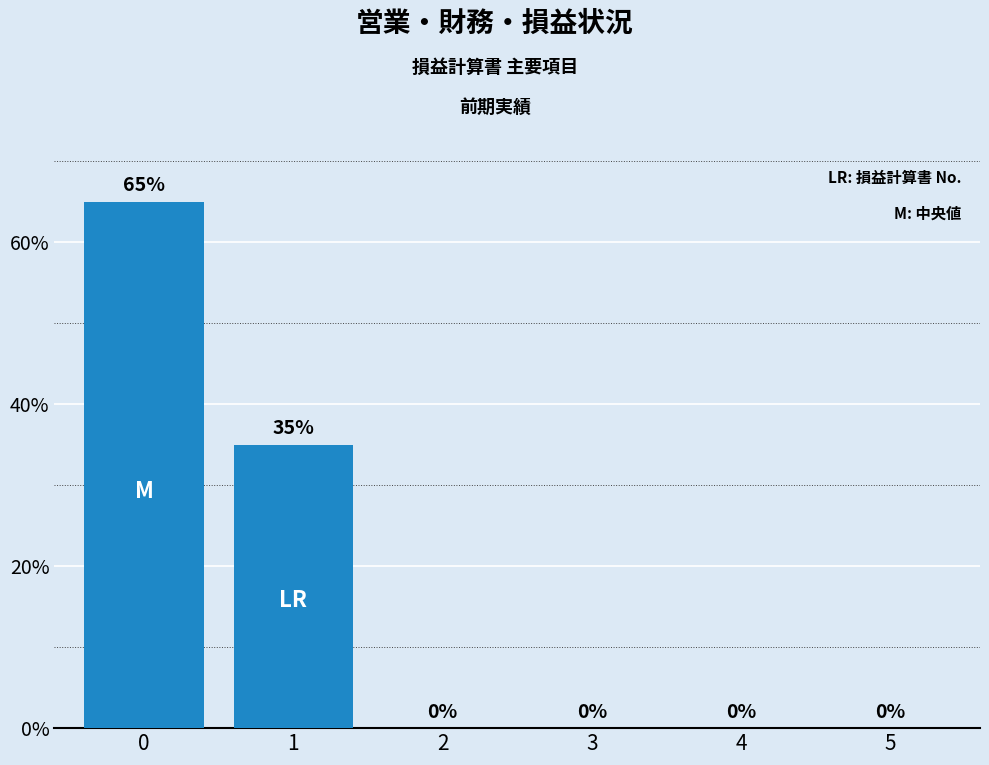

How many categories are shown in the chart?

6